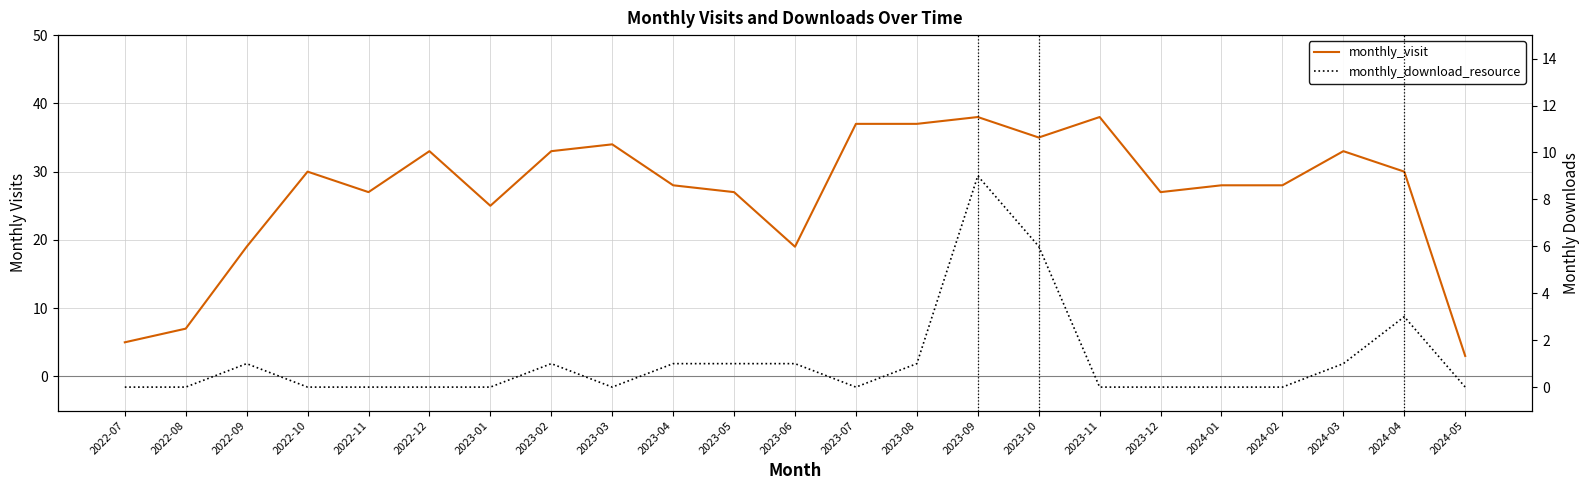

What is the difference between the monthly_download_resource values at 2023-09 and 2024-04?

6